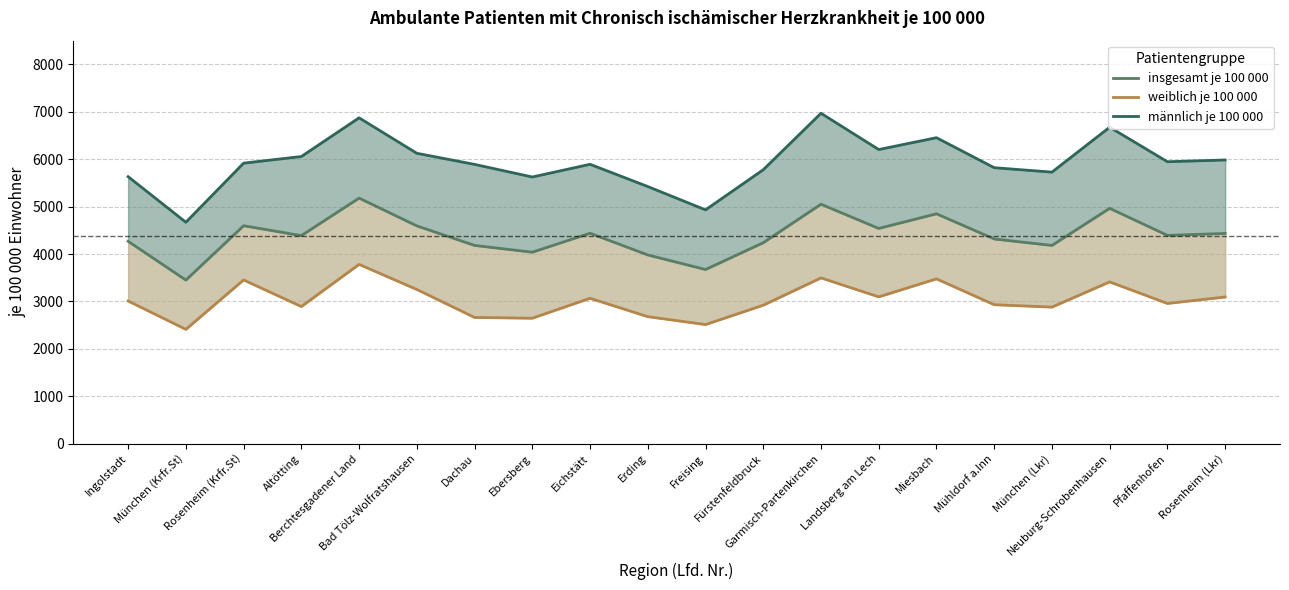

At which category does weiblich je 100 000 reach its first local valley?

München (Krfr.St)